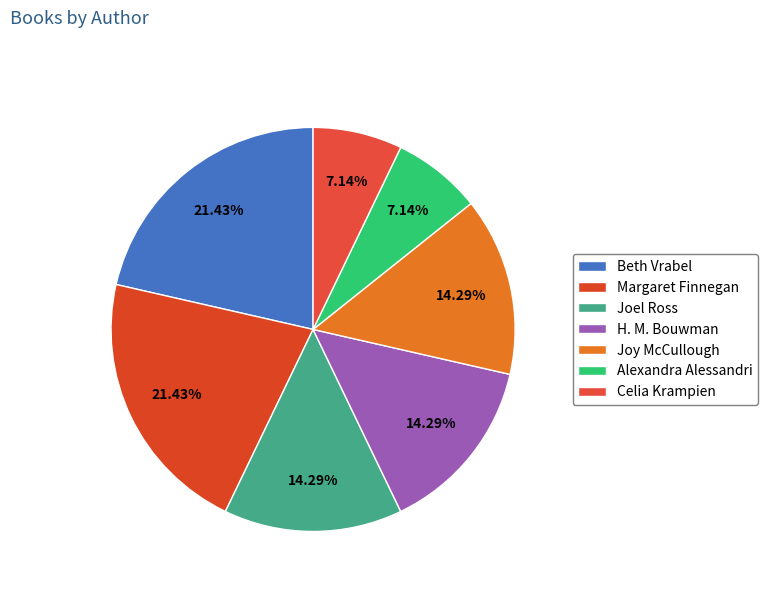

What is the largest slice in the pie chart?

Beth Vrabel